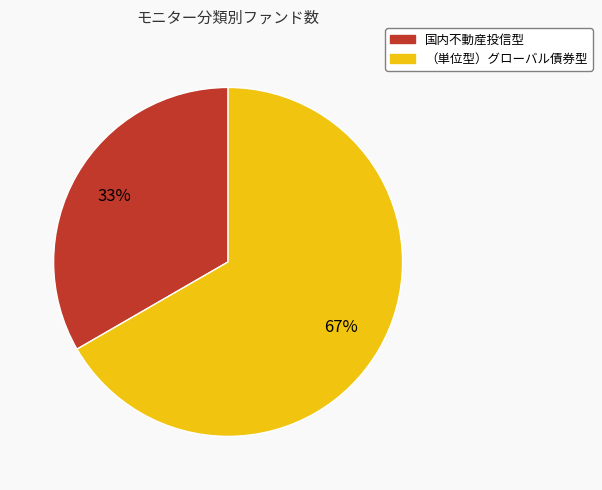

What is the majority slice?

（単位型）グローバル債券型